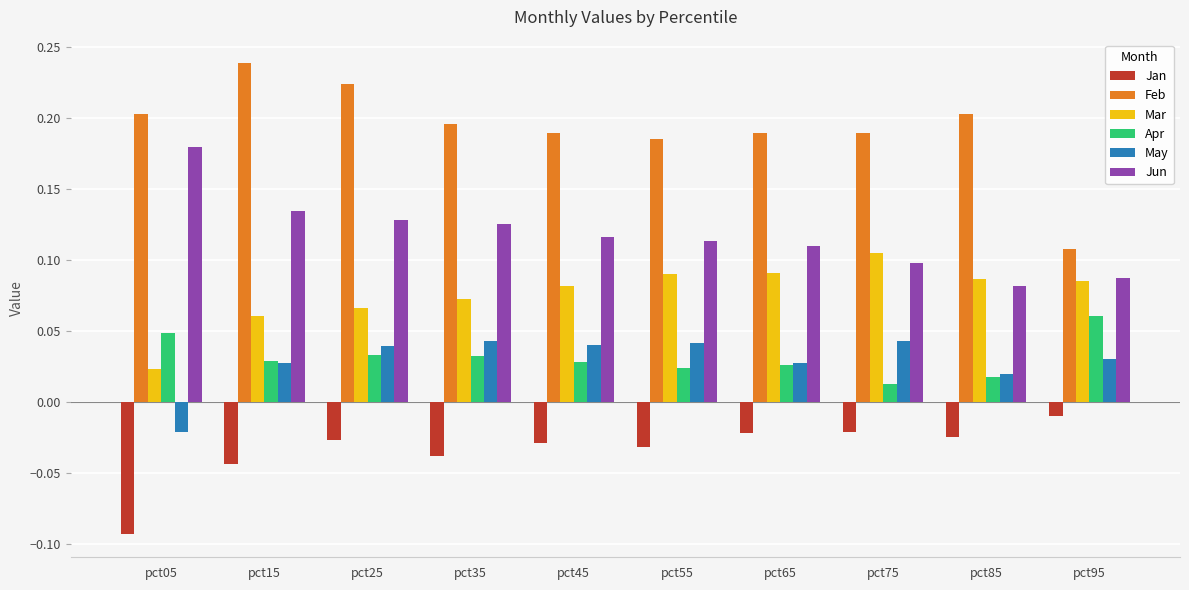

Count the Apr values in the range 0 to 1.

10